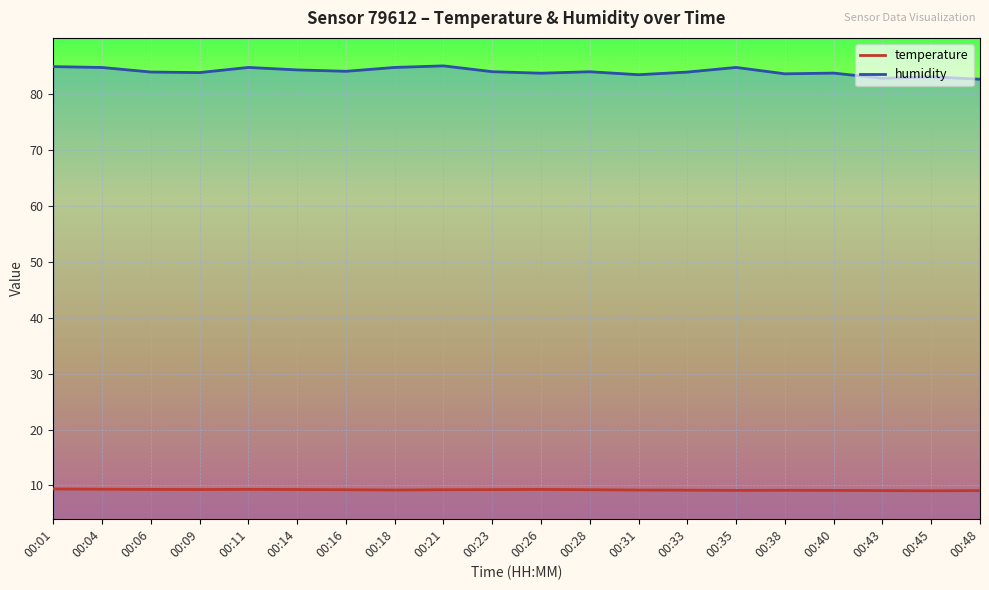

Is this an area chart (filled region under the line)?

No